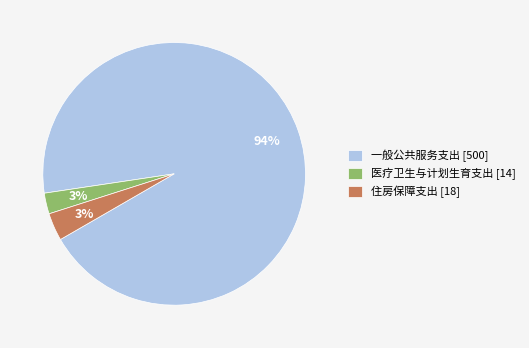

How many slices are in this pie chart?

3